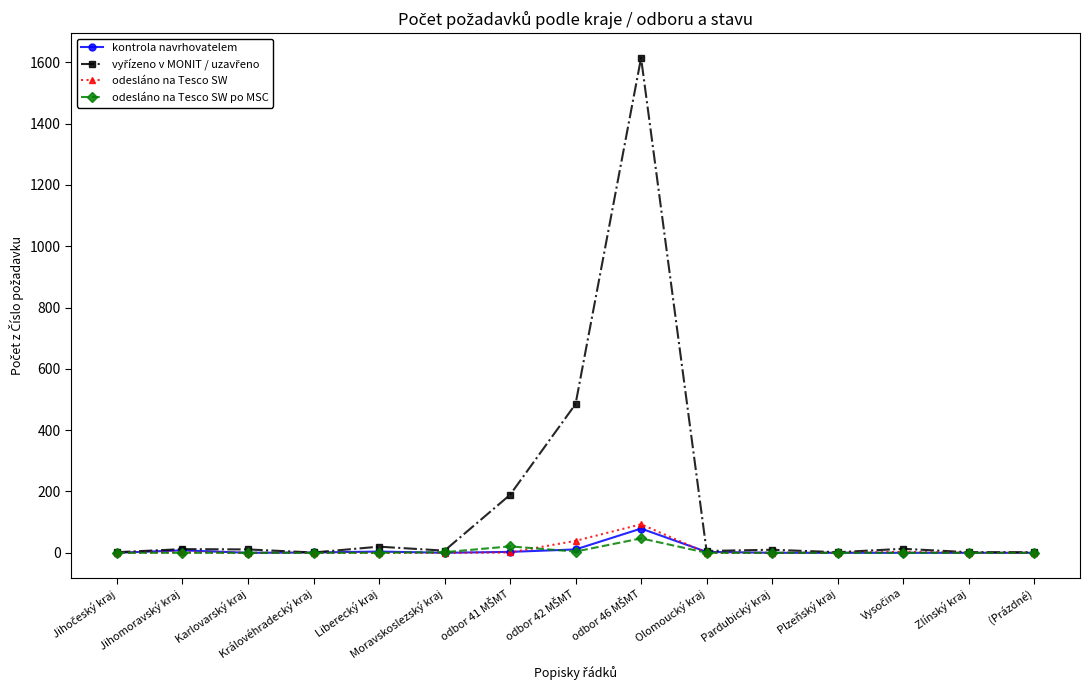

The kontrola navrhovatelem series shows -54 at Pardubický kraj. True or false?

False